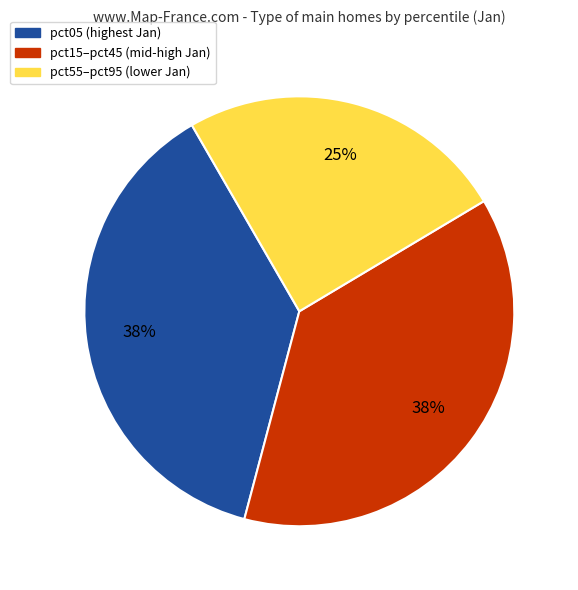

To the nearest percent, what is the average slice percentage?

33%